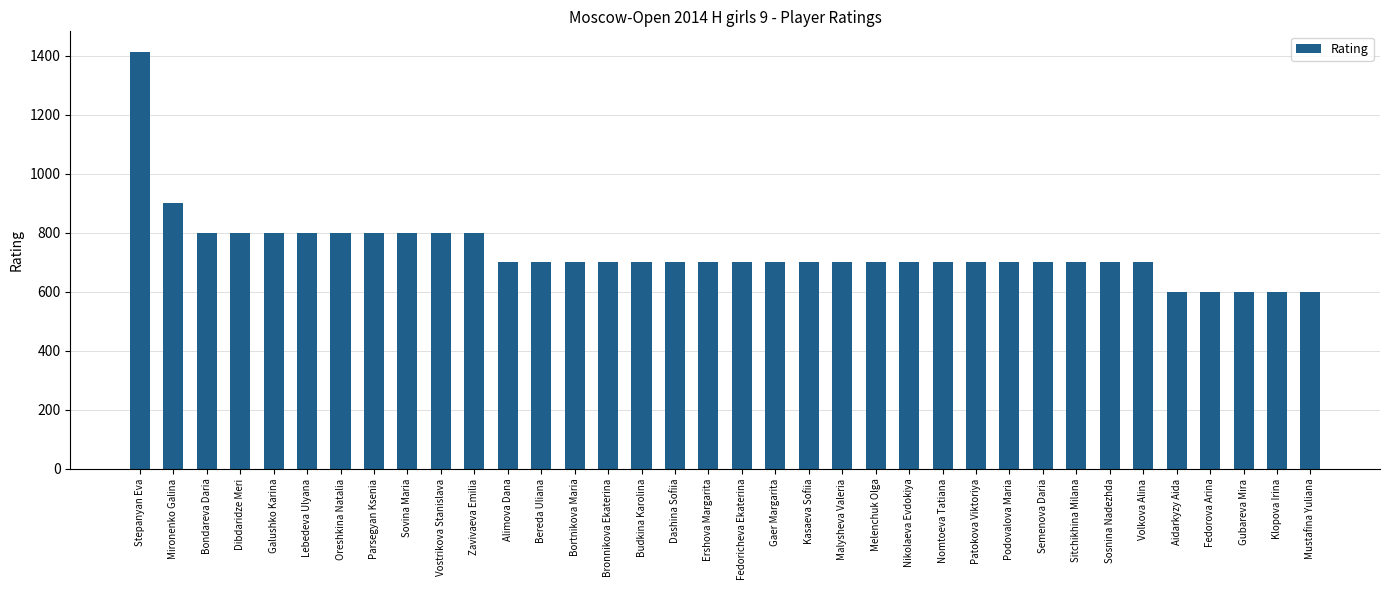

What is the sum of the values at Klopova Irina and Melenchuk Olga?

1300